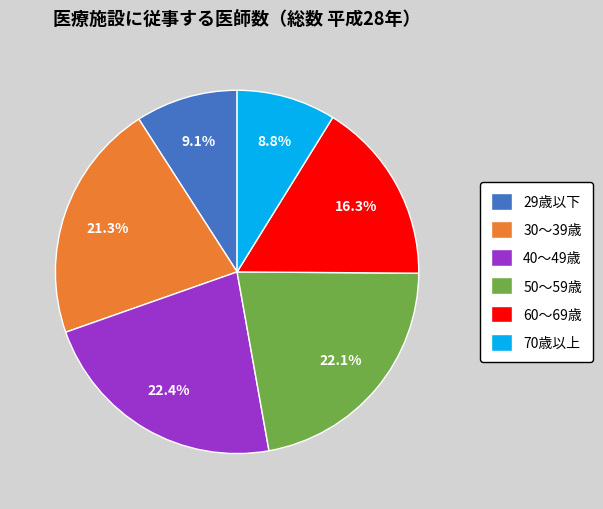

Between 50～59歳 and 70歳以上, which is larger?

50～59歳